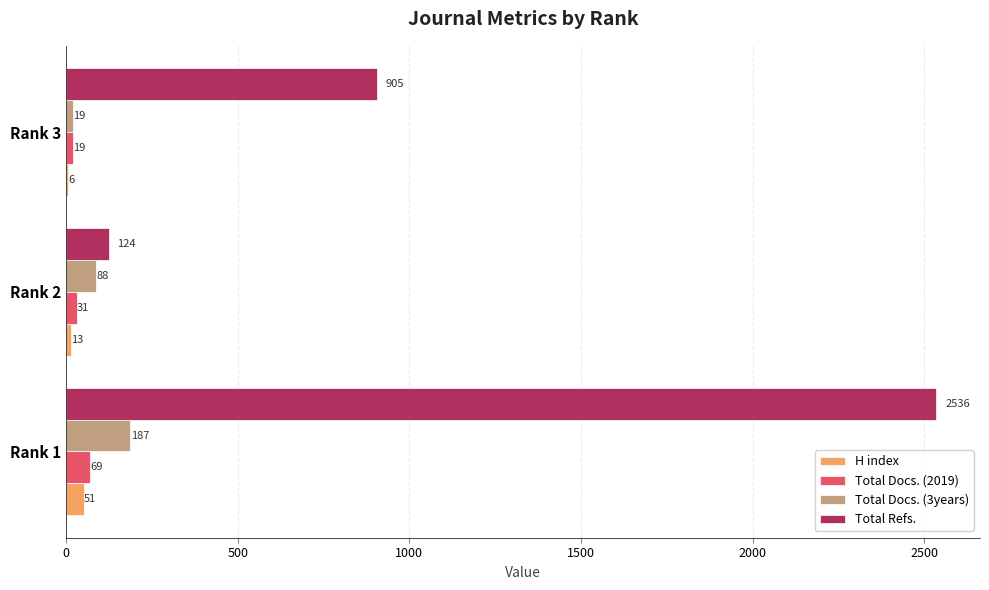

Which category has the highest value in the Total Docs. (3years) series?

Rank 1